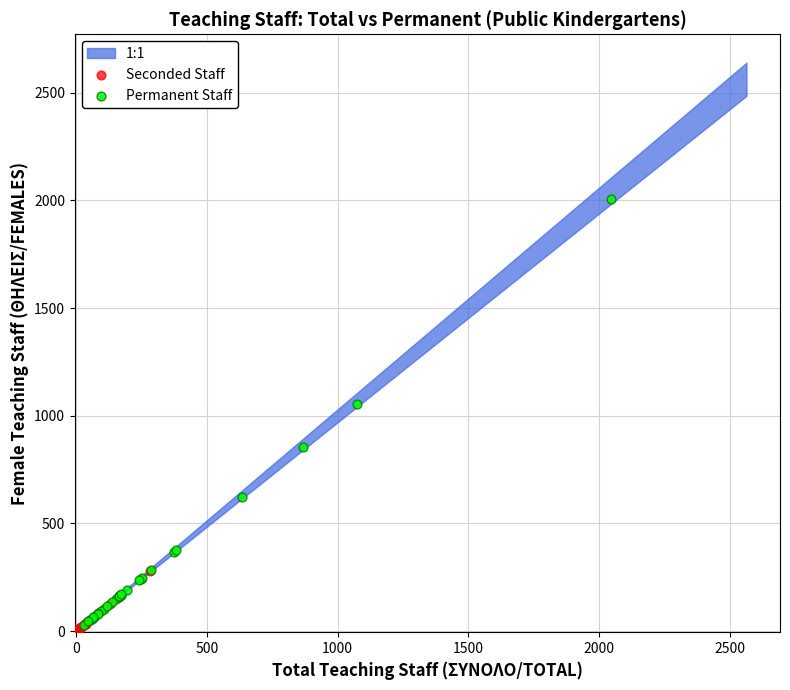

Which series contains the highest Y value?

Permanent Staff